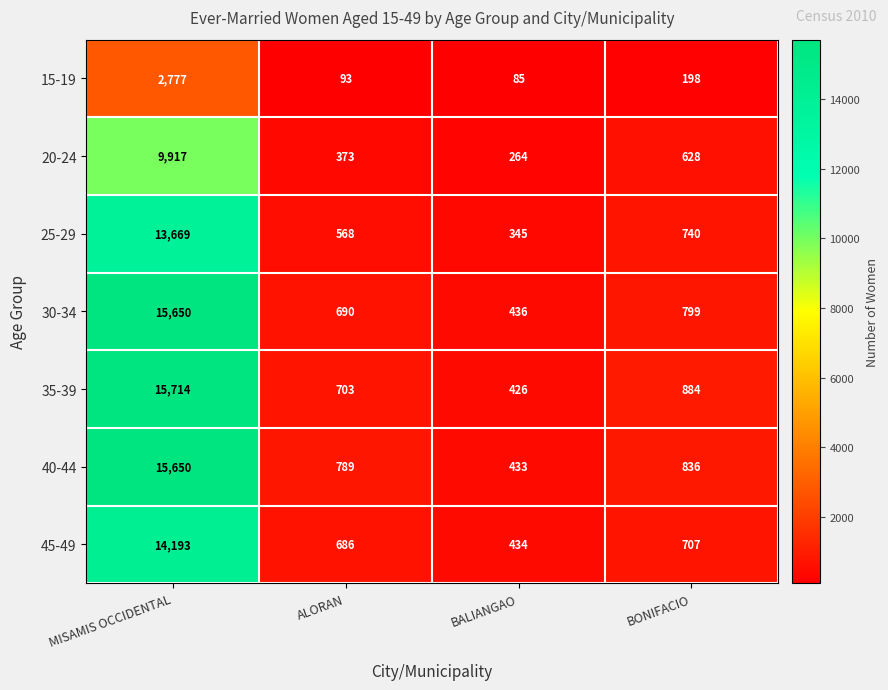

What is the greatest value displayed?

15714